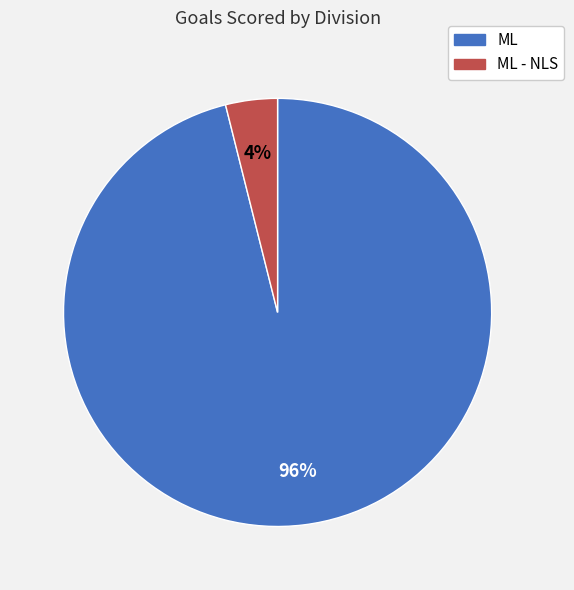

To the nearest percent, what is the difference between the largest and smallest slice percentages?

92%